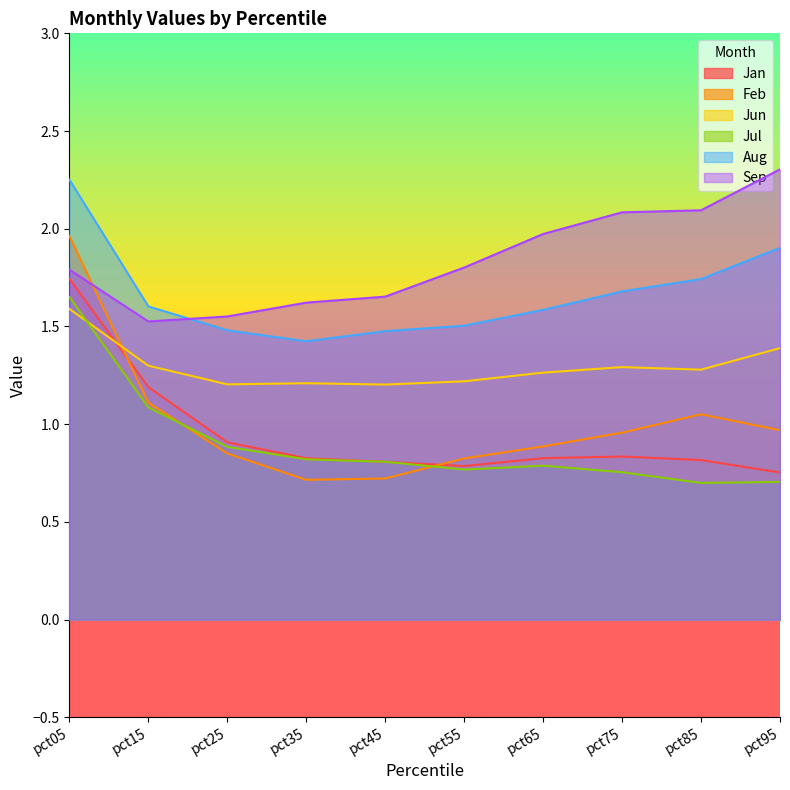

What is the value of the Sep point at the 9th from the left?

2.1